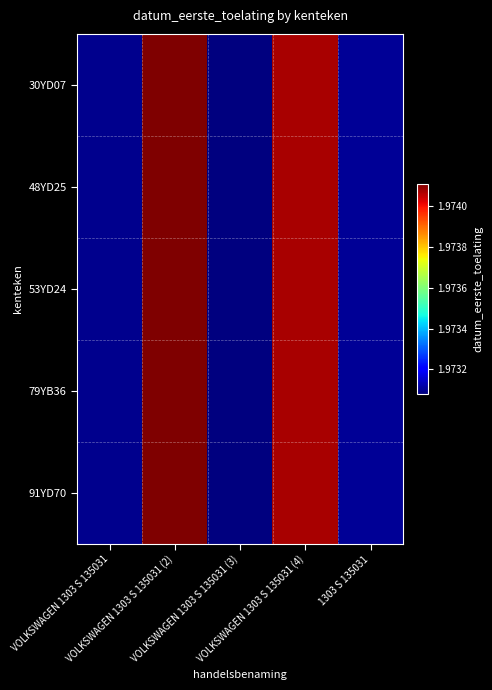

Which series has the largest total across all categories?

30YD07